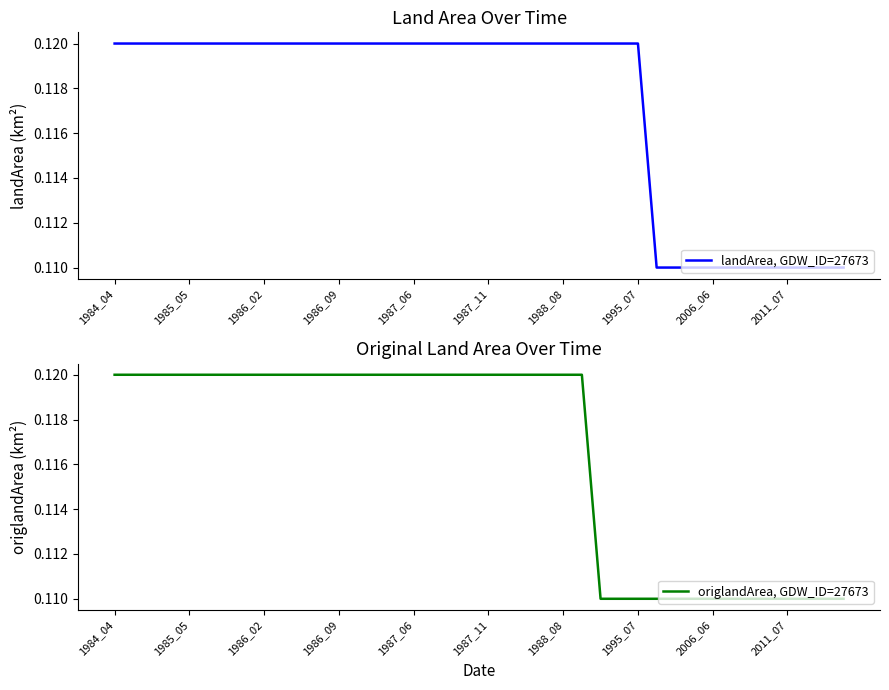

True or false: landArea, GDW_ID=27673 and origlandArea, GDW_ID=27673 intersect in this chart.

False